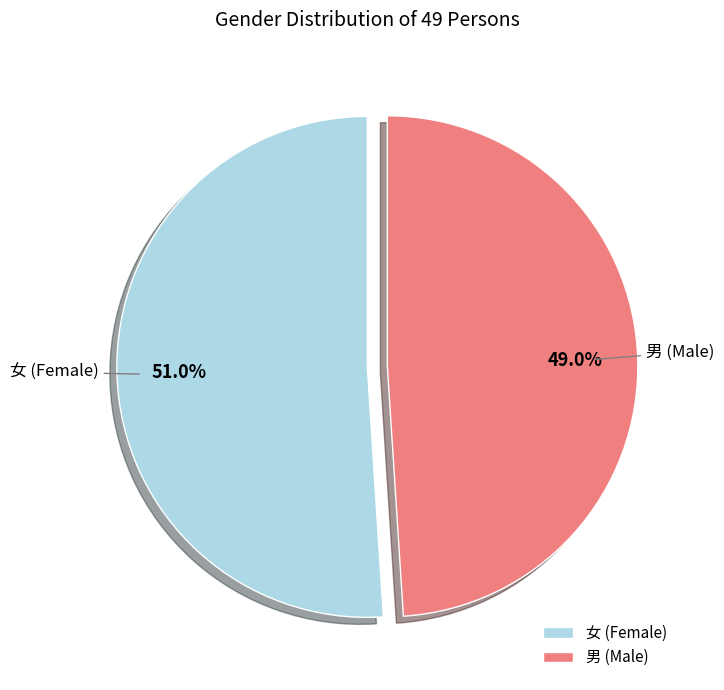

Do 男 and 女 together represent more than half of the pie?

Yes